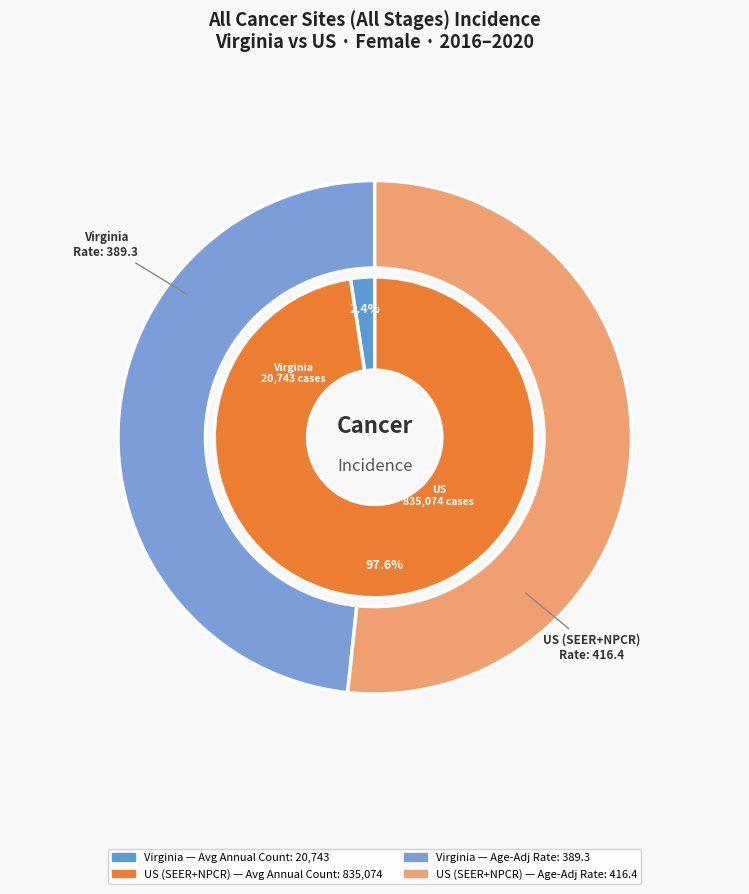

To the nearest percent, what is the difference between the Virginia and US (SEER+NPCR) slice percentages?

95%